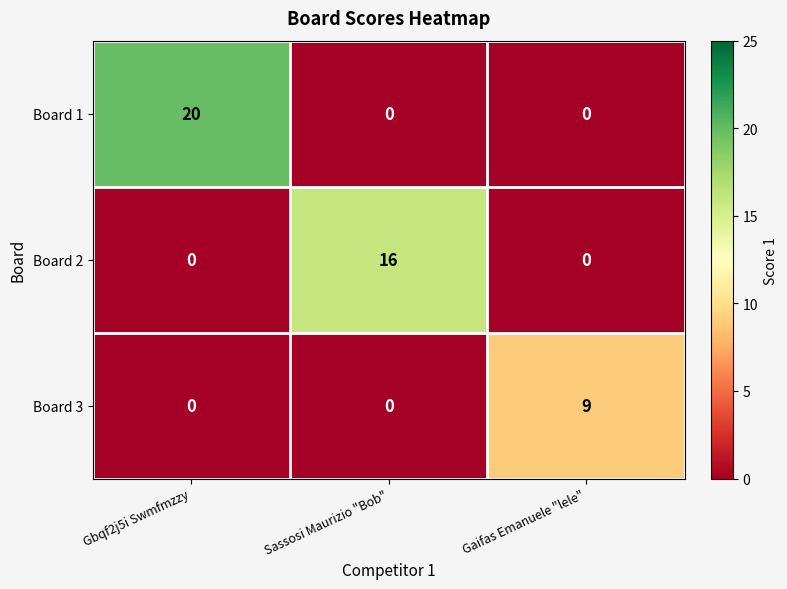

What is the average value of the Board 3 series?

3